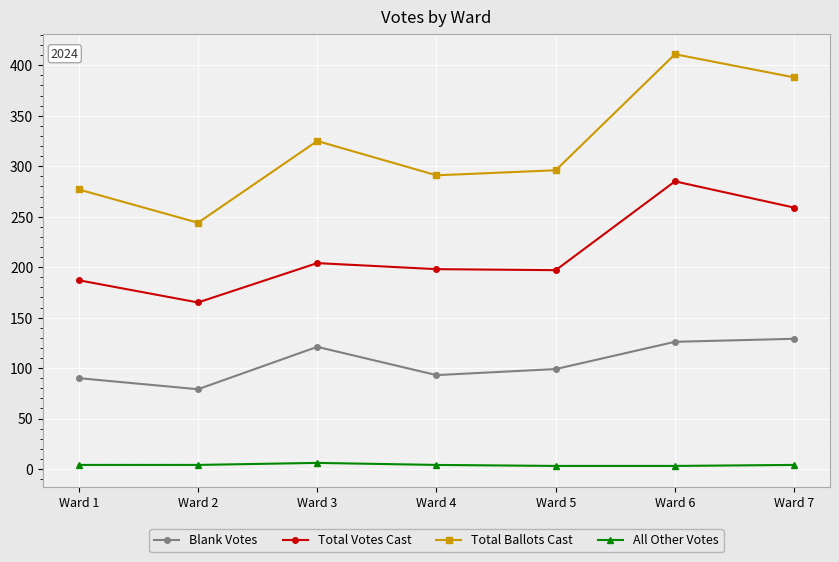

True or false: All Other Votes has a value of 3 at Ward 5.

True